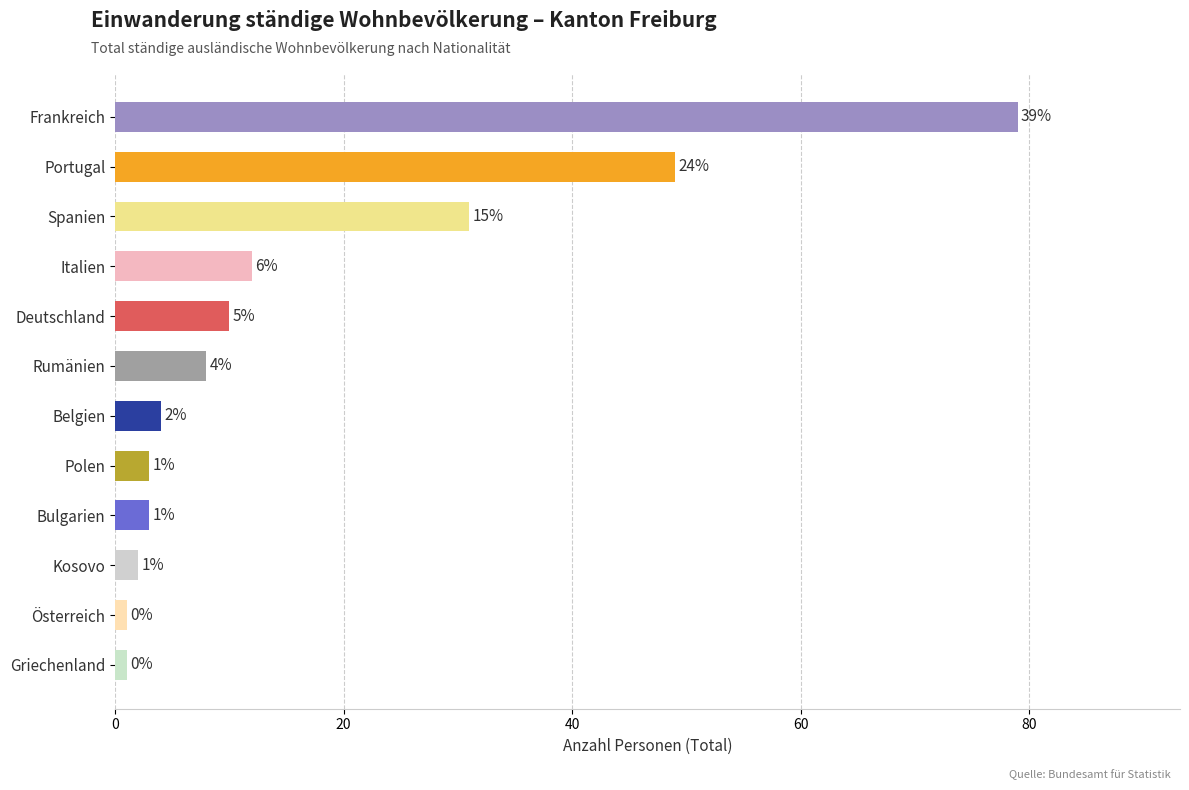

Which label corresponds to the smallest value in the chart?

Österreich